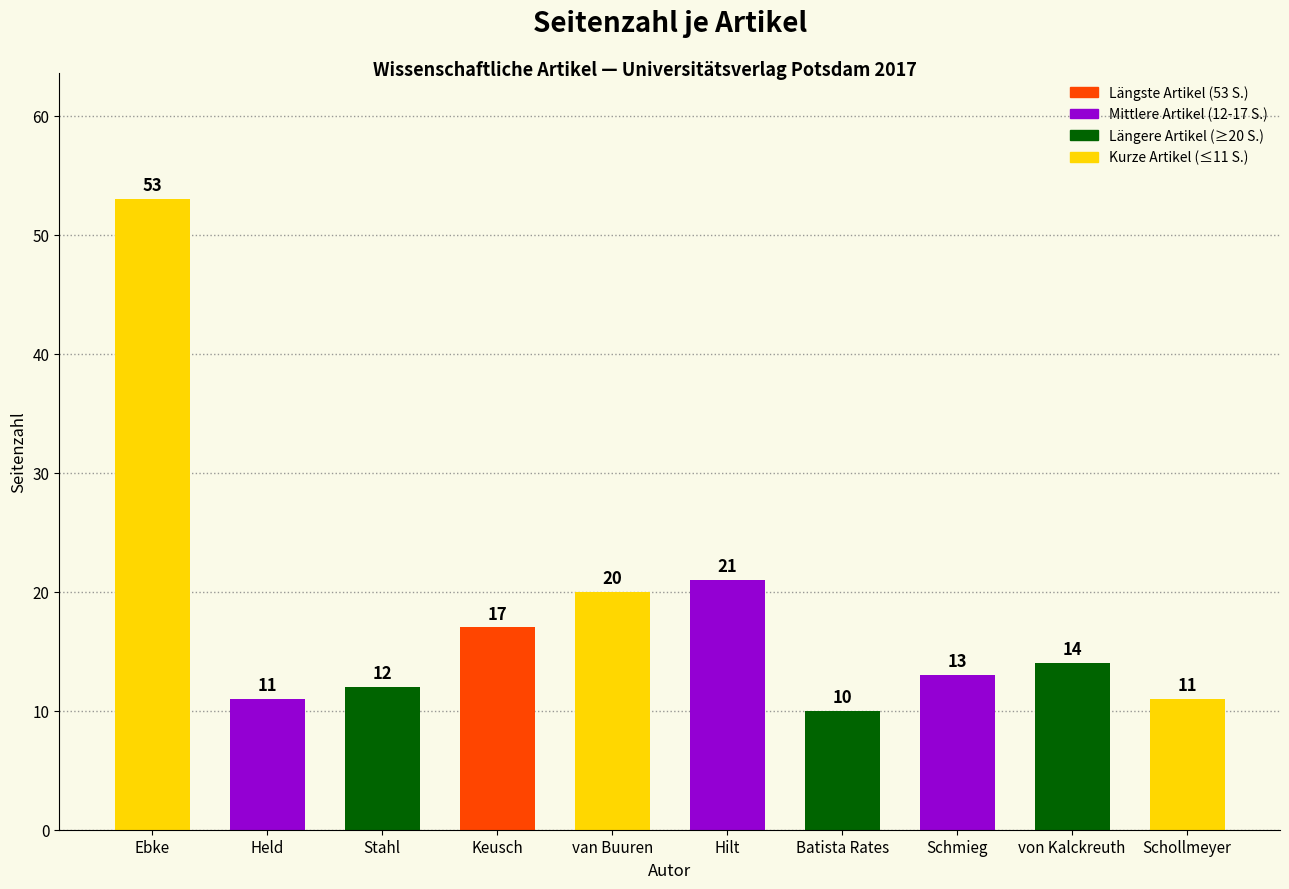

Reading right to left, list all the values displayed in this chart.

11	14	13	10	21	20	17	12	11	53